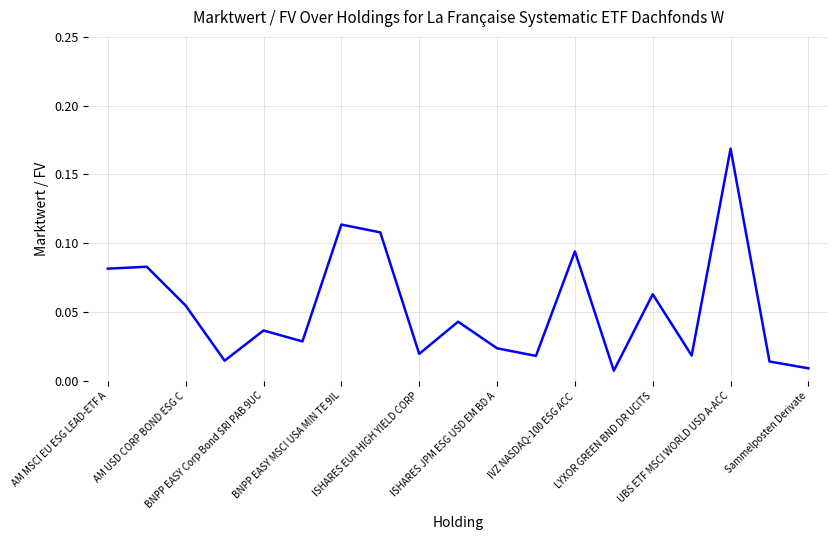

At which category does the chart reach its minimum across all series?

13